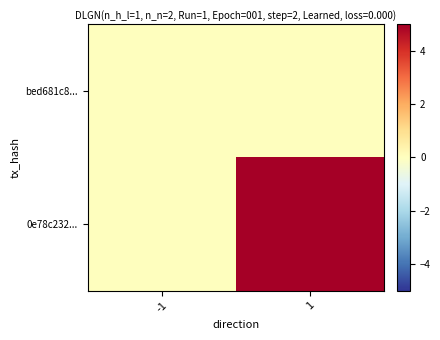

What is the greatest value displayed?

5